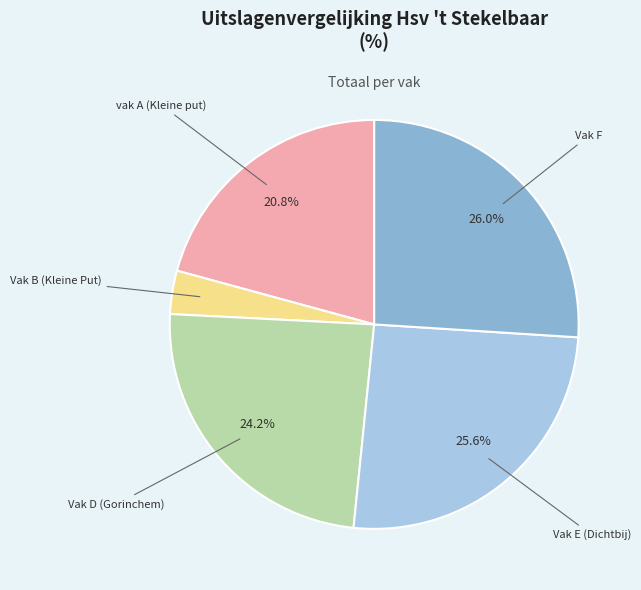

Is there a majority slice in this chart?

No